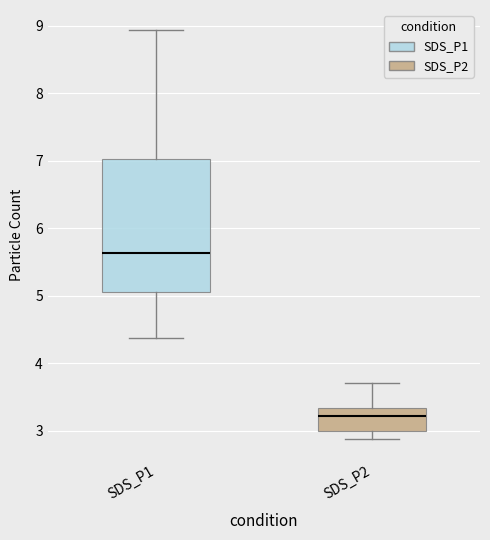

Where does the lower whisker of the box for SDS_P1 end on the y-axis? The values are not printed on the chart, so give them approximately, as read against the axis.

4.4